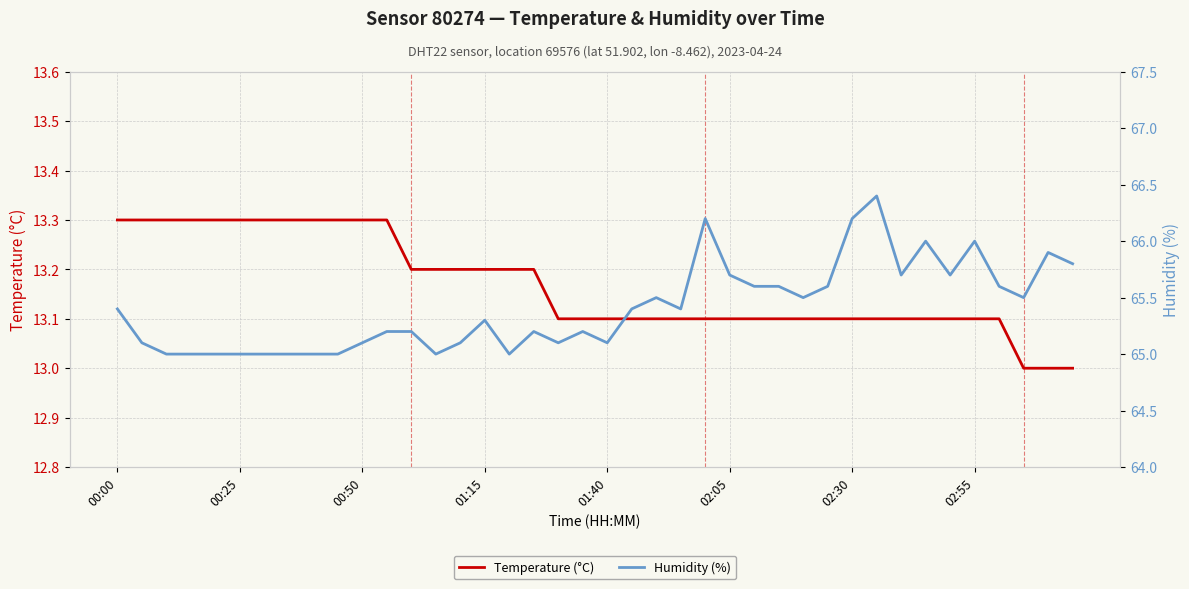

What value does the Humidity (%) series have at 16?

65.0